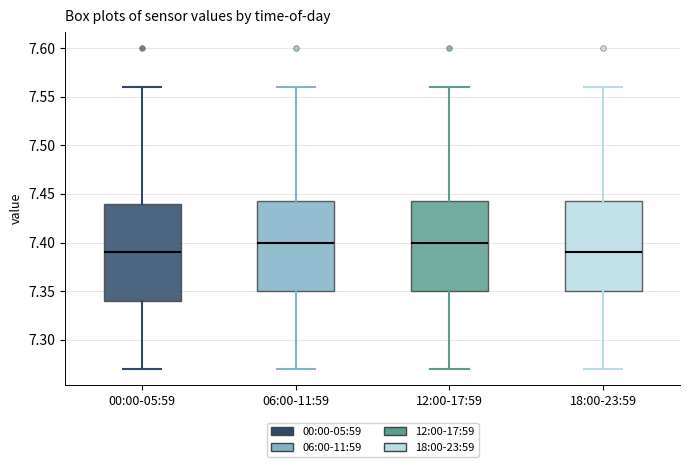

Which box is the tallest, from its lower edge to its upper edge?

00:00-05:59